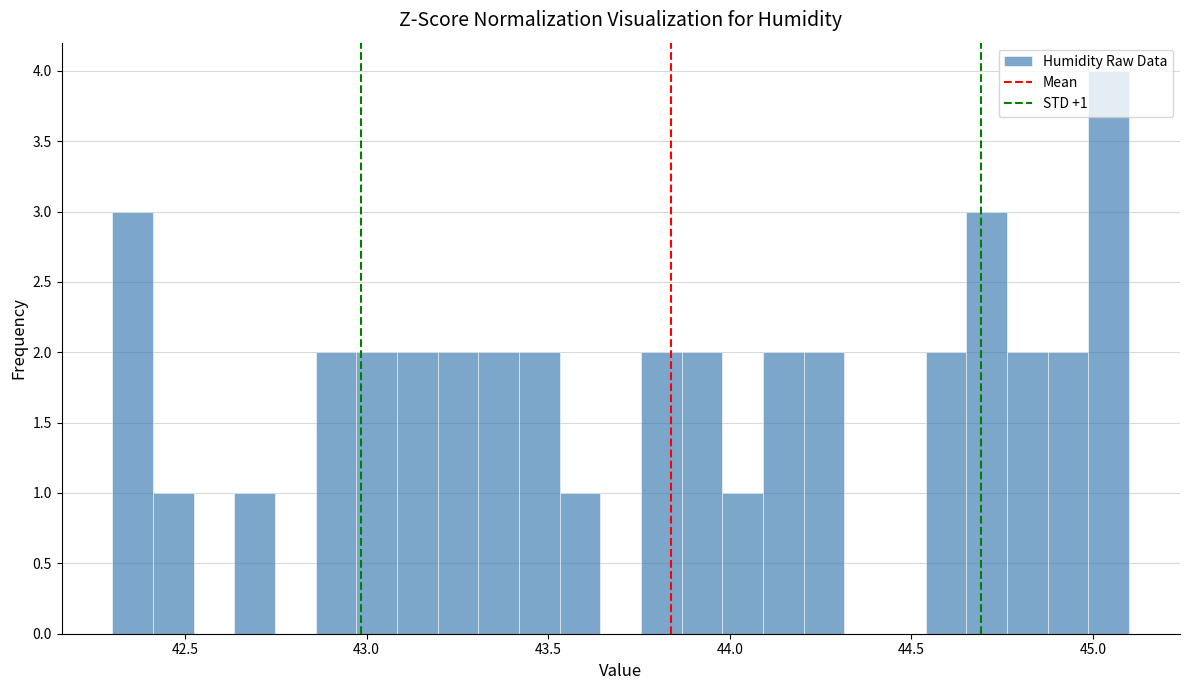

Around what value on the x-axis is the tallest bar? Give the approximate position of its centre, as read against the axis.

45.05